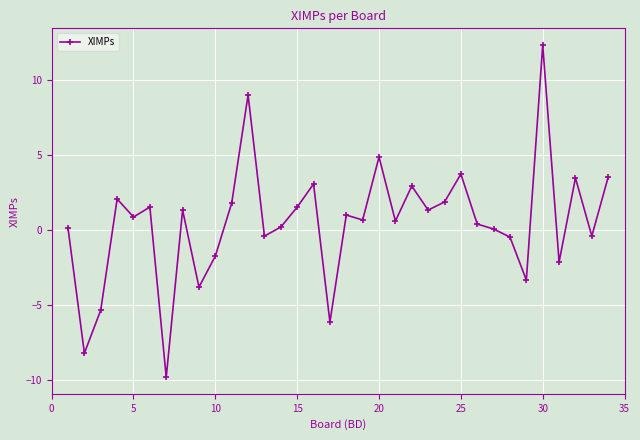

What is the difference between the maximum and minimum values?

22.1